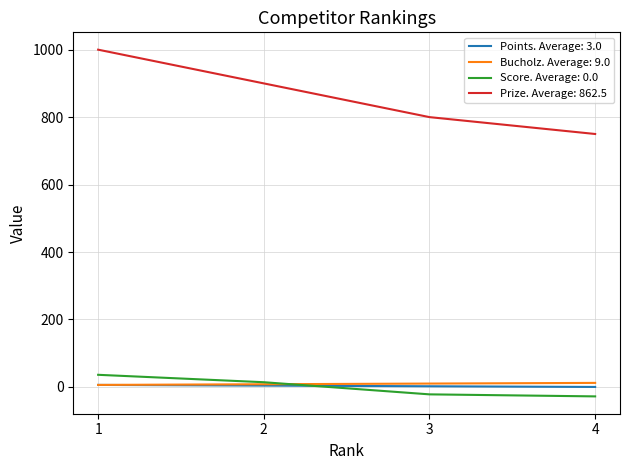

What are all the series names shown in the legend?

Points. Average: 3.0, Bucholz. Average: 9.0, Score. Average: 0.0, Prize. Average: 862.5